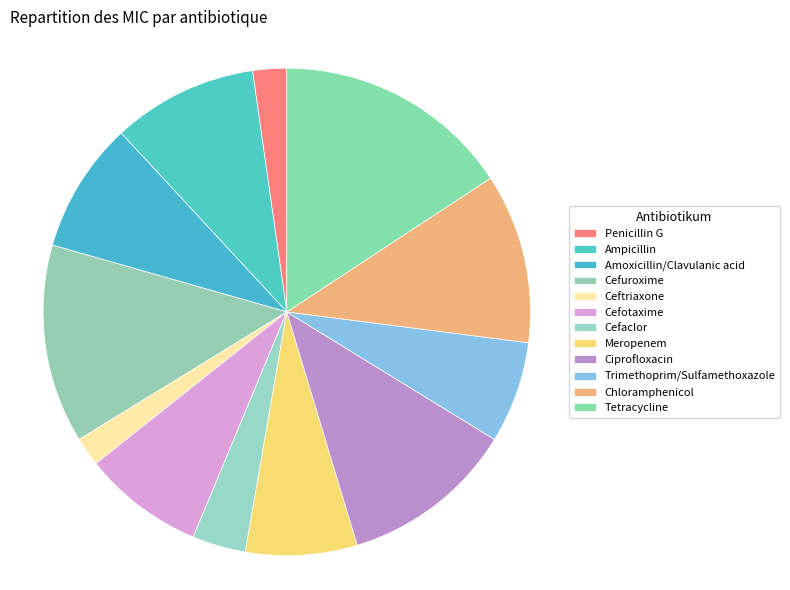

Is there any slice that represents more than half of the pie?

No